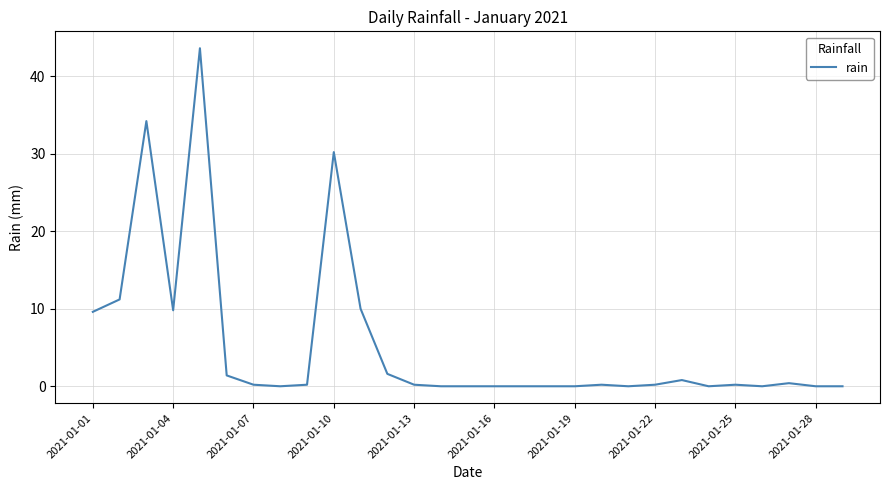

What is the greatest value displayed?

43.6